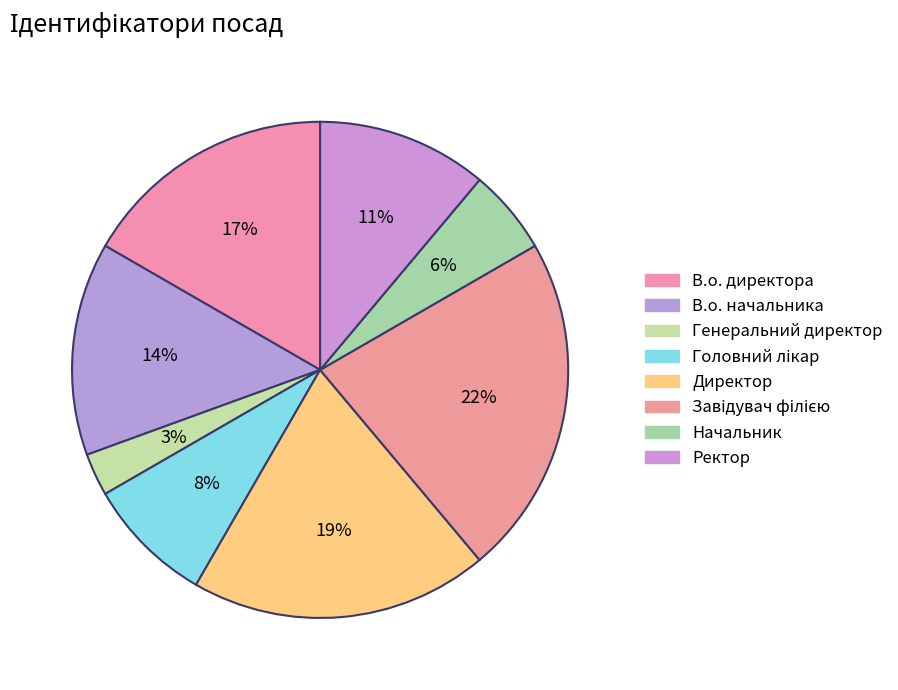

Is the sum of Ректор and Головний лікар greater than half?

No